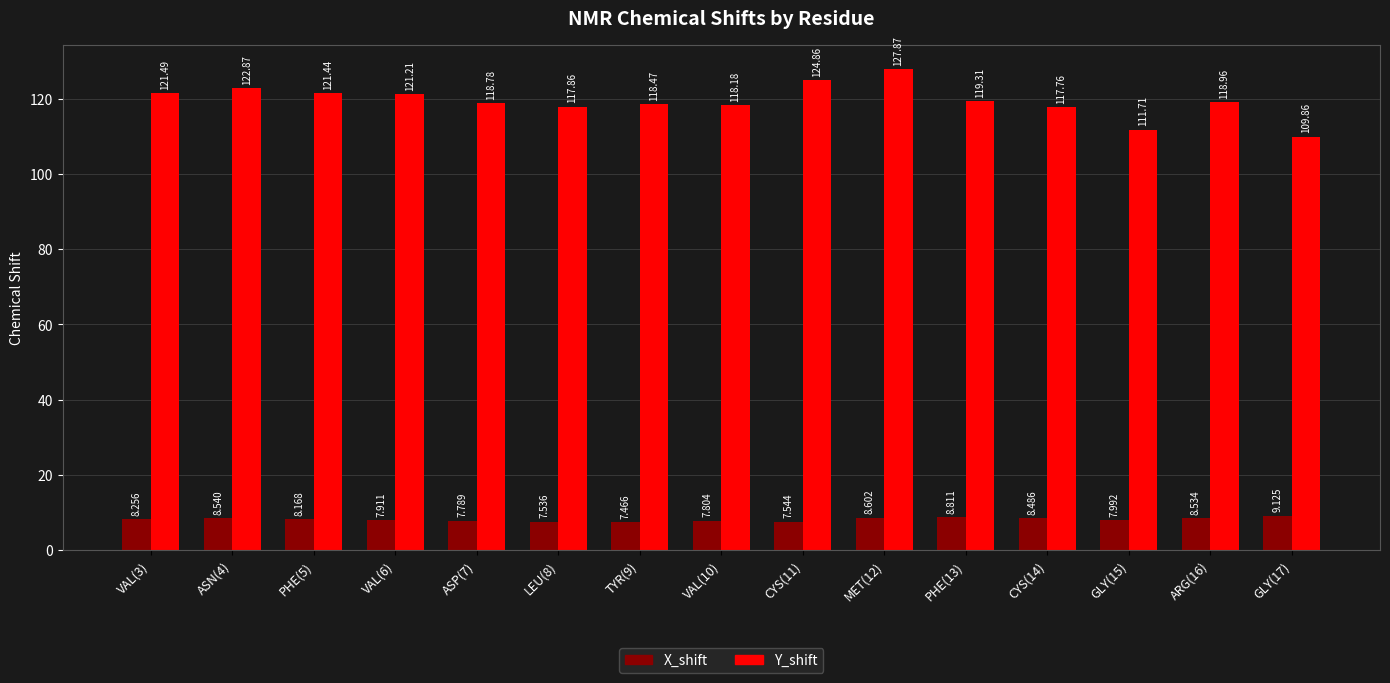

List the series in order of their peak value, highest first.

Y_shift, X_shift